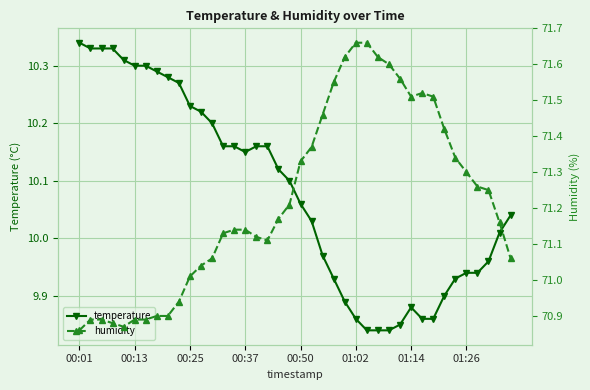

At which label does temperature first exceed 10?

00:01